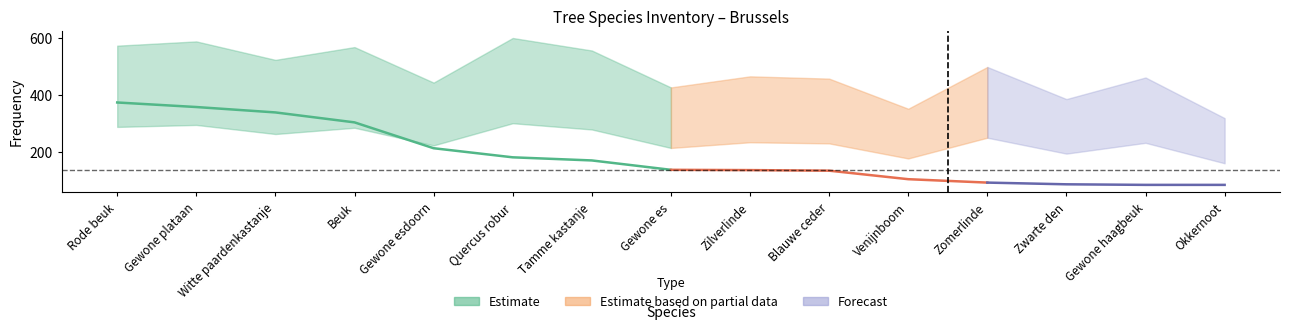

Is this an area chart (filled region under the line)?

No